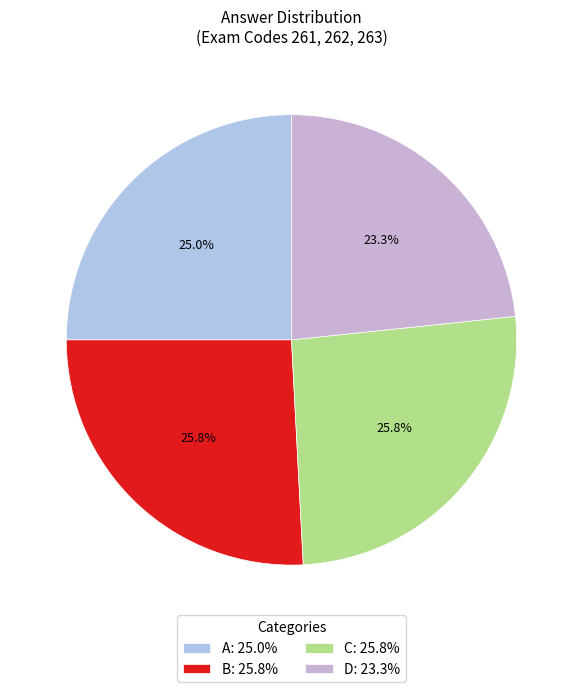

Count the number of slices in the pie.

4